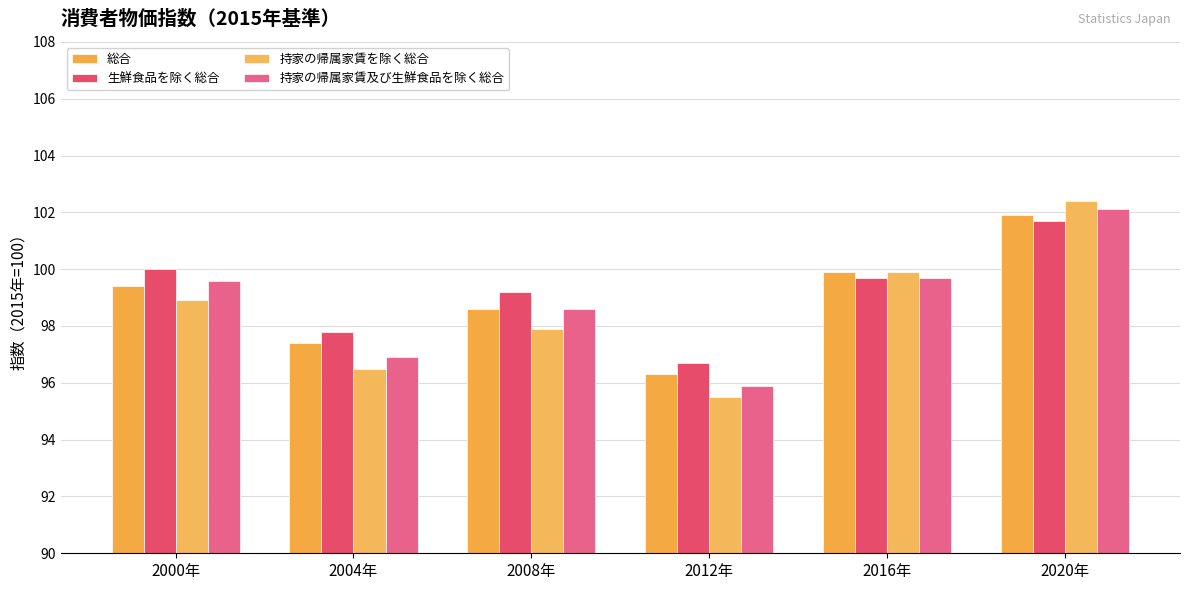

The 総合 series shows 61.7 at 2012年. True or false?

False